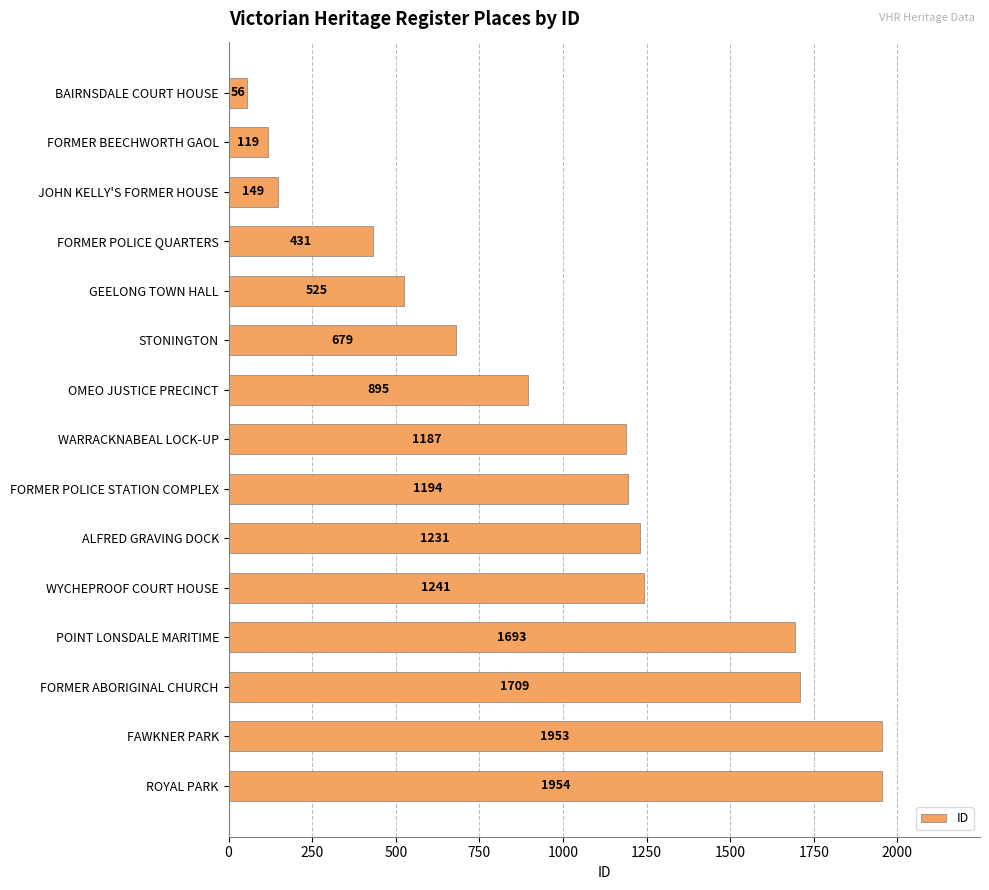

What is the change in value from FORMER POLICE QUARTERS to STONINGTON?

+248